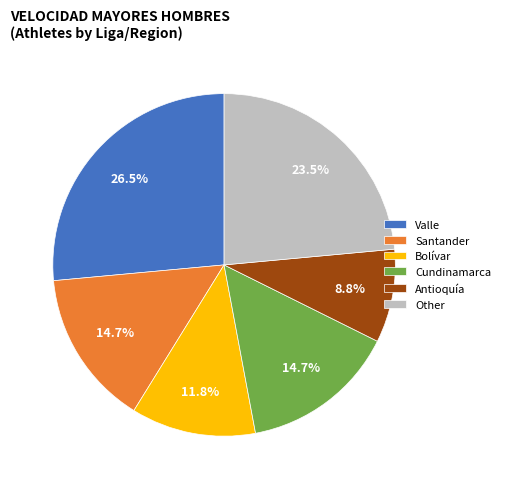

How much of the chart is everything except Bolívar?

88.2%